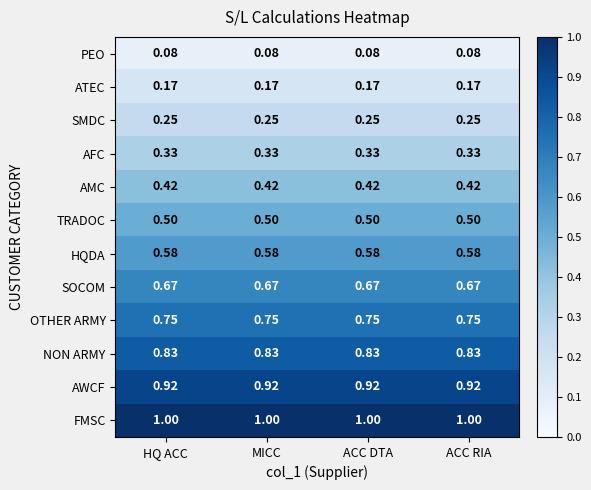

Rank the series by their maximum value, from highest to lowest.

FMSC, AWCF, NON ARMY, OTHER ARMY, SOCOM, HQDA, TRADOC, AMC, AFC, SMDC, ATEC, PEO